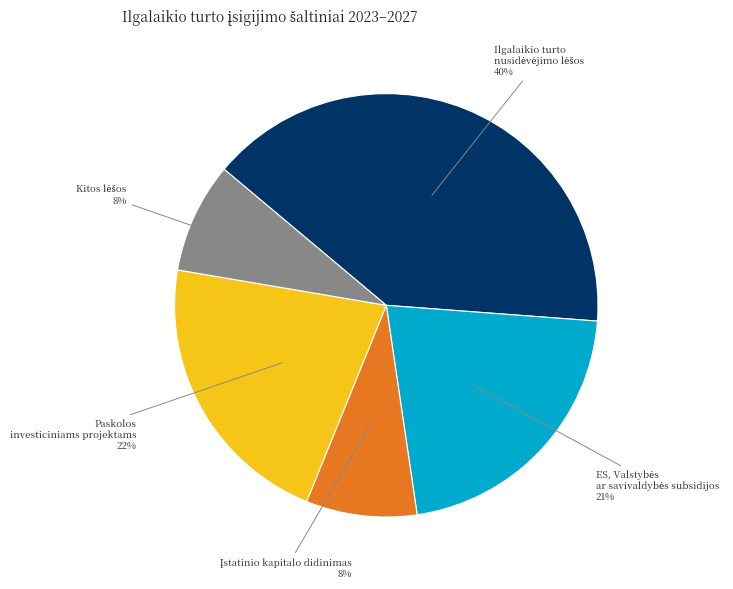

To the nearest percent, what is the difference between the largest and smallest slice percentages?

32%